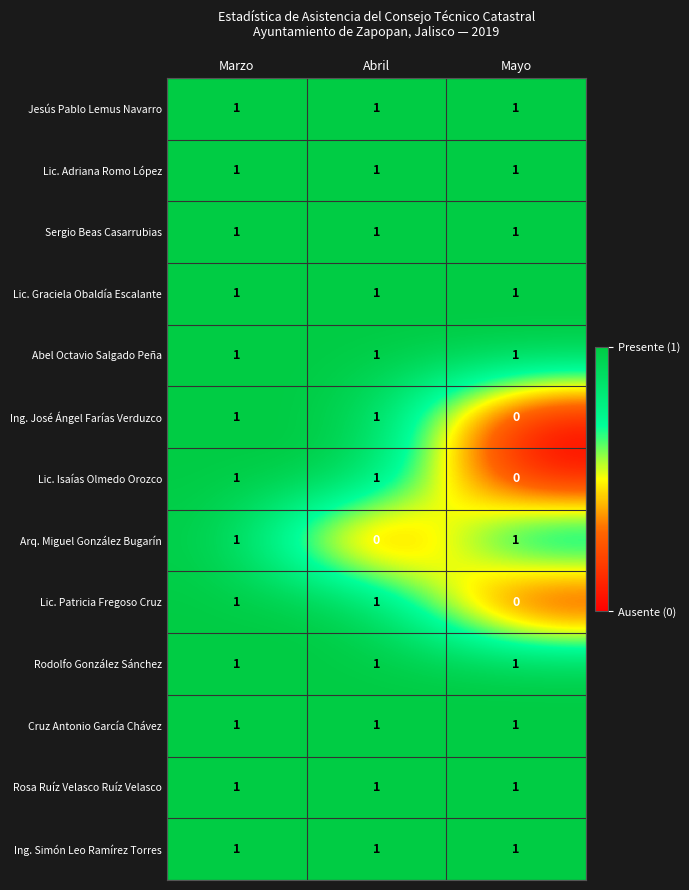

At how many categories does at least one series exceed 0?

3